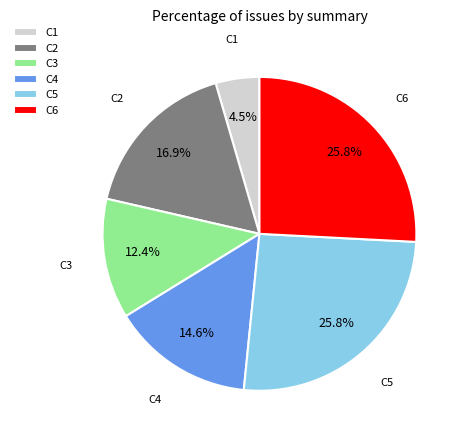

What percentage do C3 and C1 together represent?

16.9%